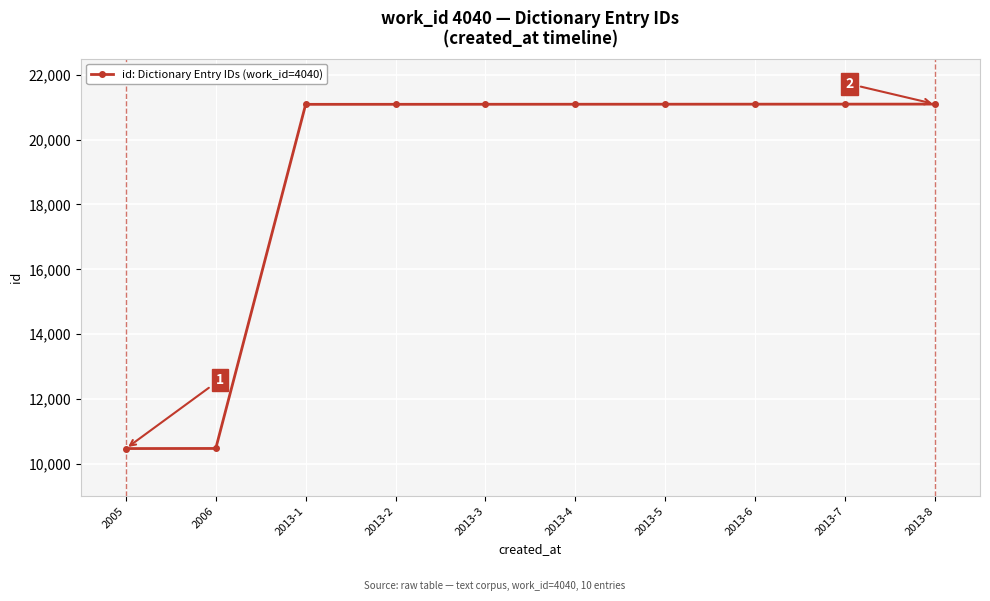

The chart shows a value of 10469 at 2006. True or false?

True